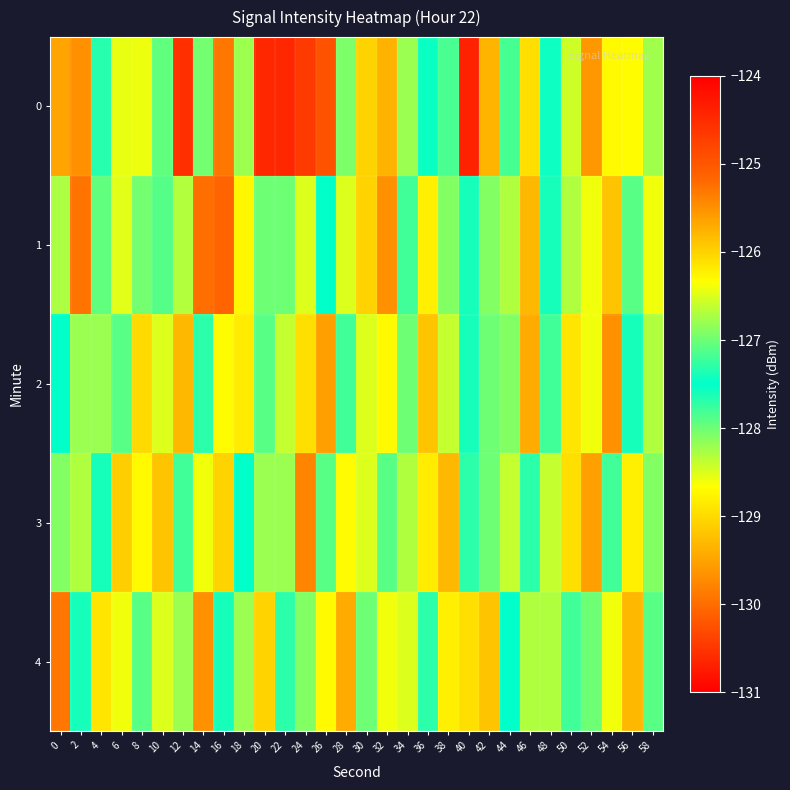

Reading left to right, list all the values displayed in this chart.

0: 0=-125.6	2=-125.5	4=-127.7	6=-126.4	8=-128.6	10=-127.9	12=-130.6	14=-128.0	16=-129.9	18=-126.8	20=-124.5	22=-124.5	24=-124.7	26=-124.9	28=-128.1	30=-129.1	32=-129.4	34=-128.2	36=-127.5	38=-127.2	40=-124.4	42=-125.8	44=-127.8	46=-126.1	48=-127.4	50=-128.4	52=-129.6	54=-128.7	56=-126.3	58=-126.8
1: 0=-126.7	2=-129.9	4=-127.1	6=-126.5	8=-128.0	10=-127.9	12=-128.3	14=-125.2	16=-125.2	18=-126.3	20=-127.0	22=-128.0	24=-126.5	26=-127.5	28=-128.5	30=-126.0	32=-125.5	34=-127.2	36=-128.8	38=-126.9	40=-127.4	42=-128.1	44=-126.7	46=-125.8	48=-127.6	50=-128.3	52=-126.4	54=-125.9	56=-127.1	58=-128.6
2: 0=-127.5	2=-126.8	4=-128.2	6=-127.1	8=-129.0	10=-126.5	12=-125.8	14=-127.3	16=-128.7	18=-126.2	20=-127.9	22=-128.4	24=-126.1	26=-125.6	28=-127.8	30=-128.5	32=-126.3	34=-127.0	36=-129.2	38=-126.6	40=-127.4	42=-128.0	44=-126.9	46=-125.7	48=-127.2	50=-128.9	52=-126.4	54=-125.5	56=-127.6	58=-128.3
3: 0=-128.1	2=-126.7	4=-127.4	6=-129.1	8=-126.3	10=-125.9	12=-127.8	14=-128.6	16=-126.0	18=-127.5	20=-128.2	22=-126.8	24=-125.4	26=-127.1	28=-128.7	30=-126.5	32=-127.9	34=-128.3	36=-126.2	38=-125.8	40=-127.3	42=-128.0	44=-126.6	46=-127.7	48=-128.4	50=-126.1	52=-125.6	54=-127.2	56=-128.8	58=-126.9
4: 0=-125.3	2=-127.6	4=-128.9	6=-126.4	8=-127.1	10=-128.5	12=-126.8	14=-125.5	16=-127.4	18=-128.2	20=-126.0	22=-127.7	24=-128.1	26=-126.3	28=-125.7	30=-127.0	32=-128.6	34=-126.5	36=-127.3	38=-128.8	40=-126.1	42=-125.9	44=-127.5	46=-128.3	48=-126.7	50=-127.2	52=-128.0	54=-126.4	56=-125.8	58=-127.9